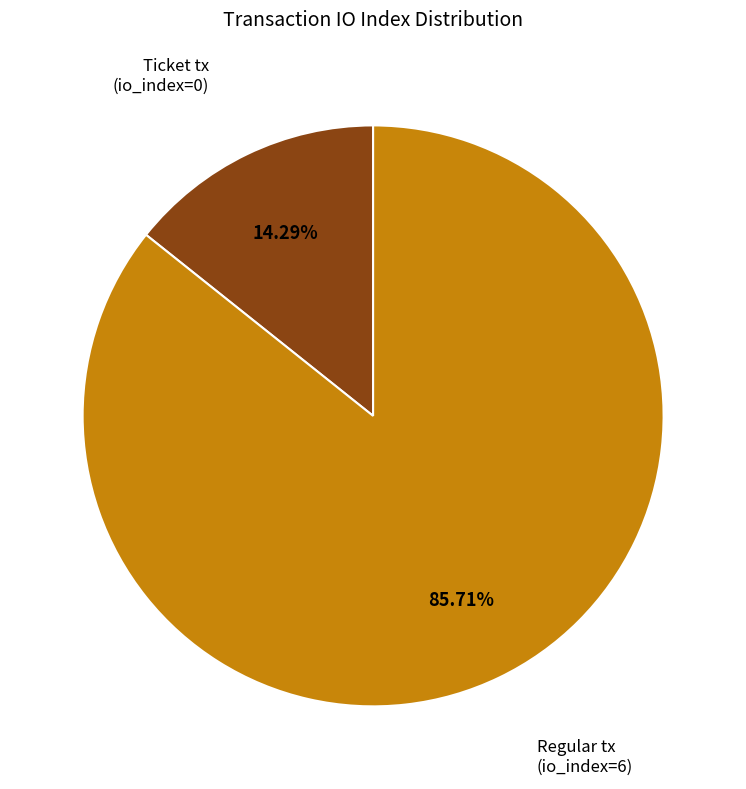

To the nearest percent, what is the difference between the largest and smallest slice percentages?

71%